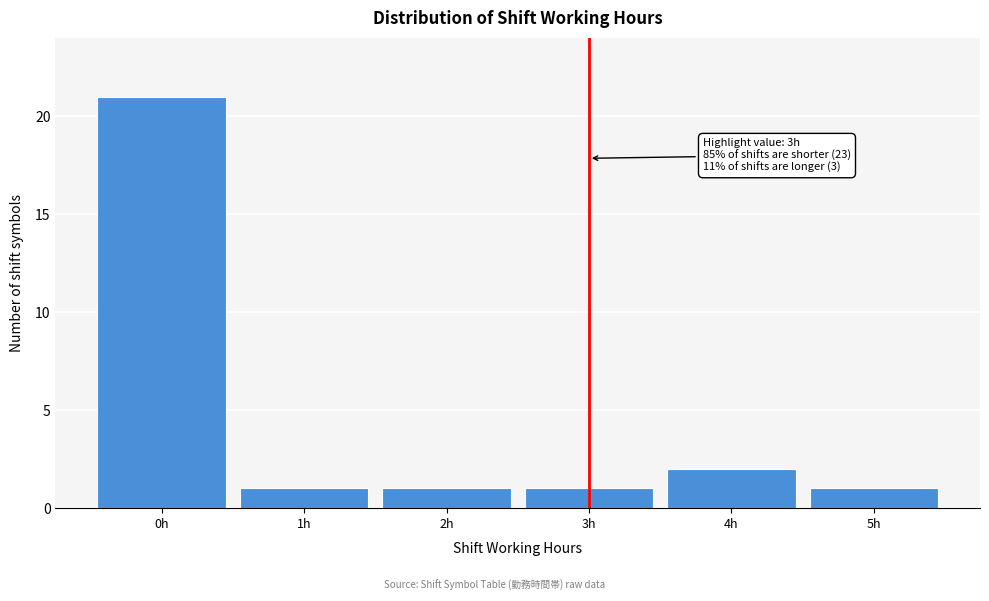

Reading left to right, what are all the values shown in this chart?

21	1	1	1	2	1